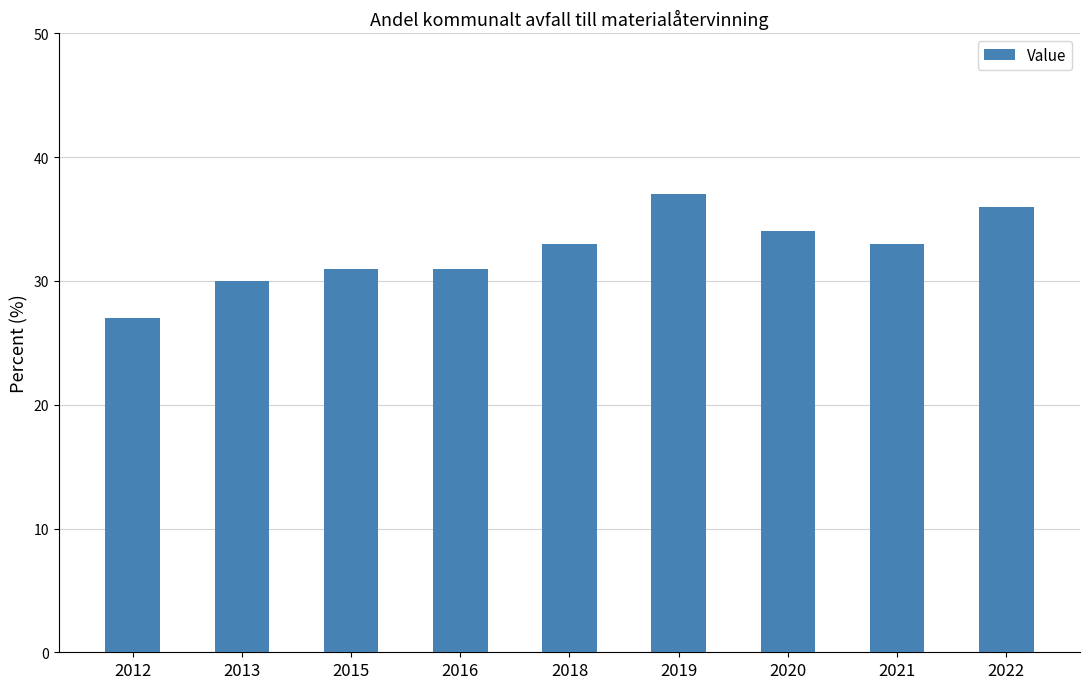

What value does the data have at 2019?

37